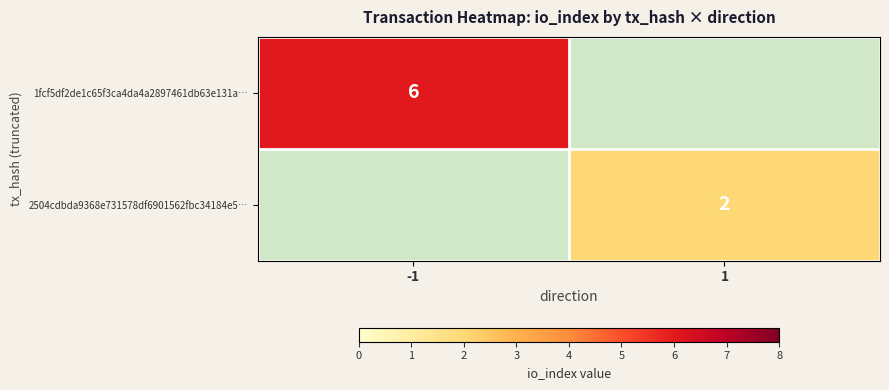

Is it true that 2504cdbda9368e731578df6901562fbc34184e5… equals 2 at 1?

True